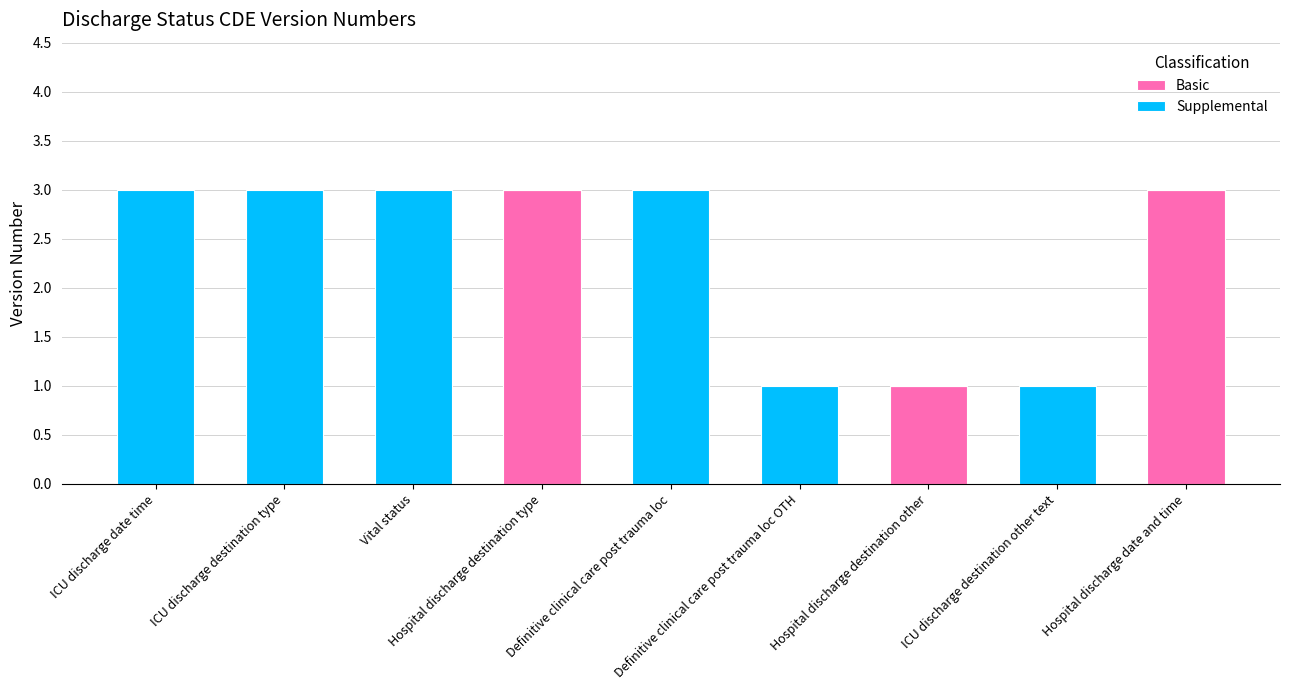

What is the highest value of the Basic series?

3